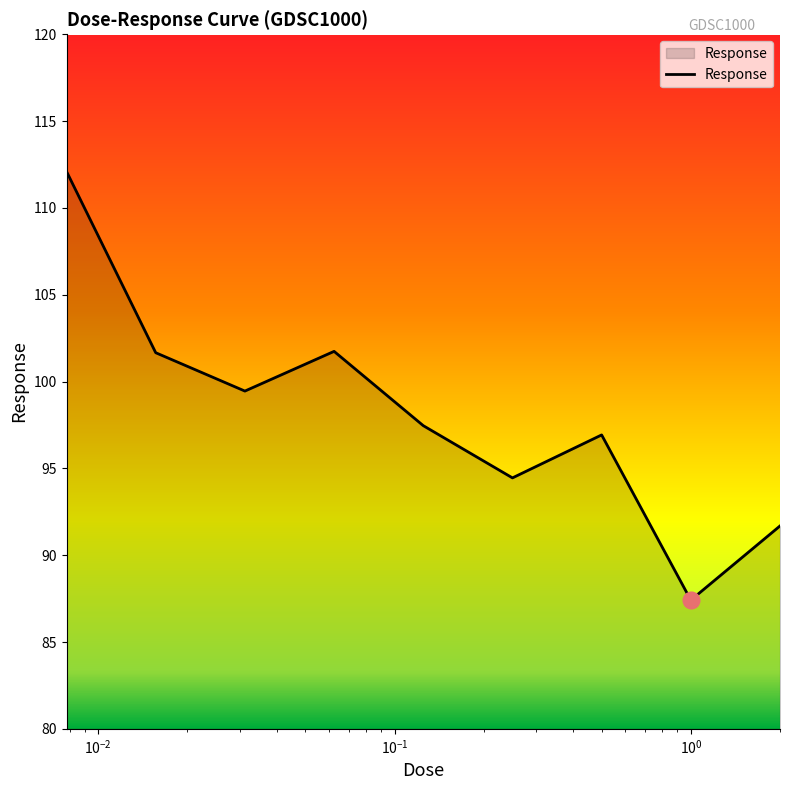

What is the greatest value displayed?

112.1